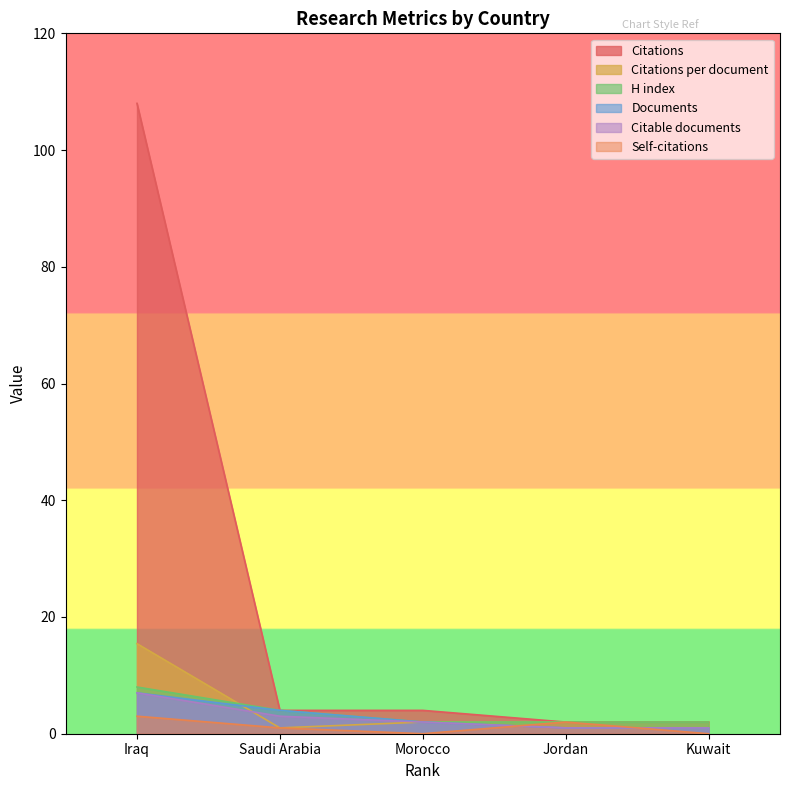

What position from the right is Saudi Arabia?

4